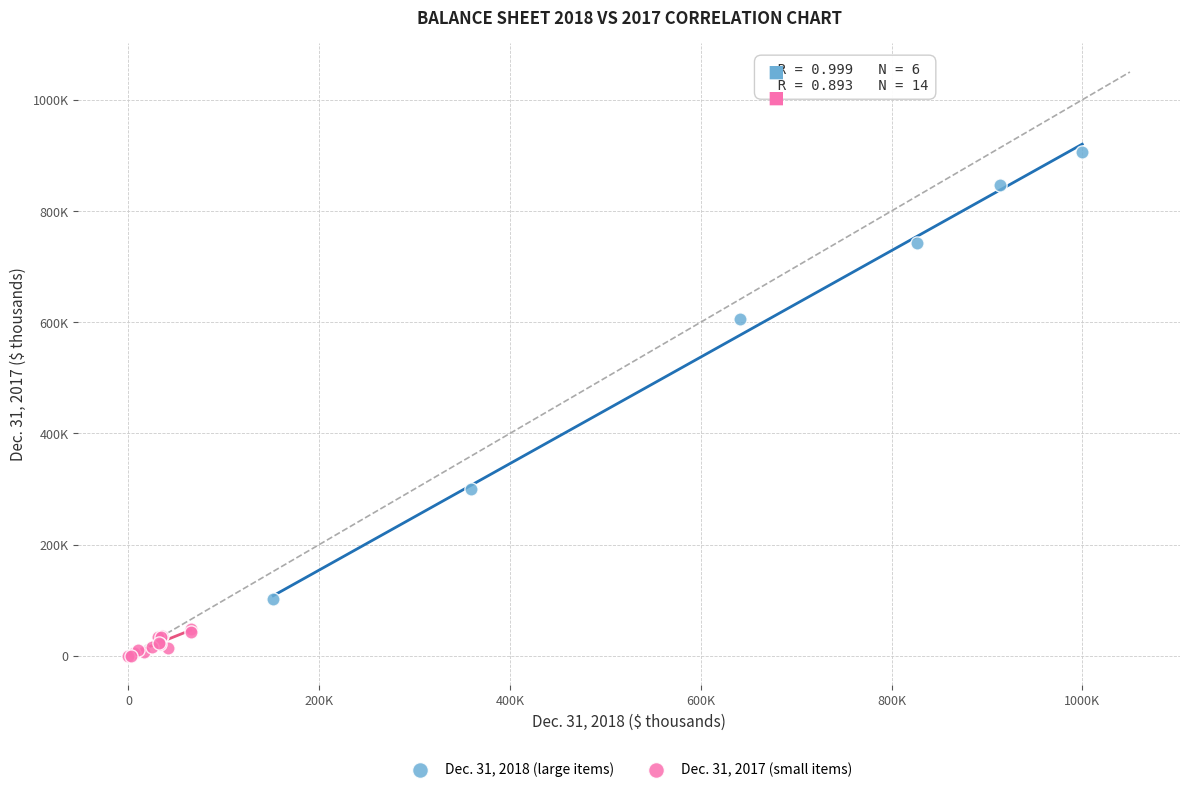

What are all the series names shown in the legend?

Dec. 31, 2018 (large items), Dec. 31, 2017 (small items)